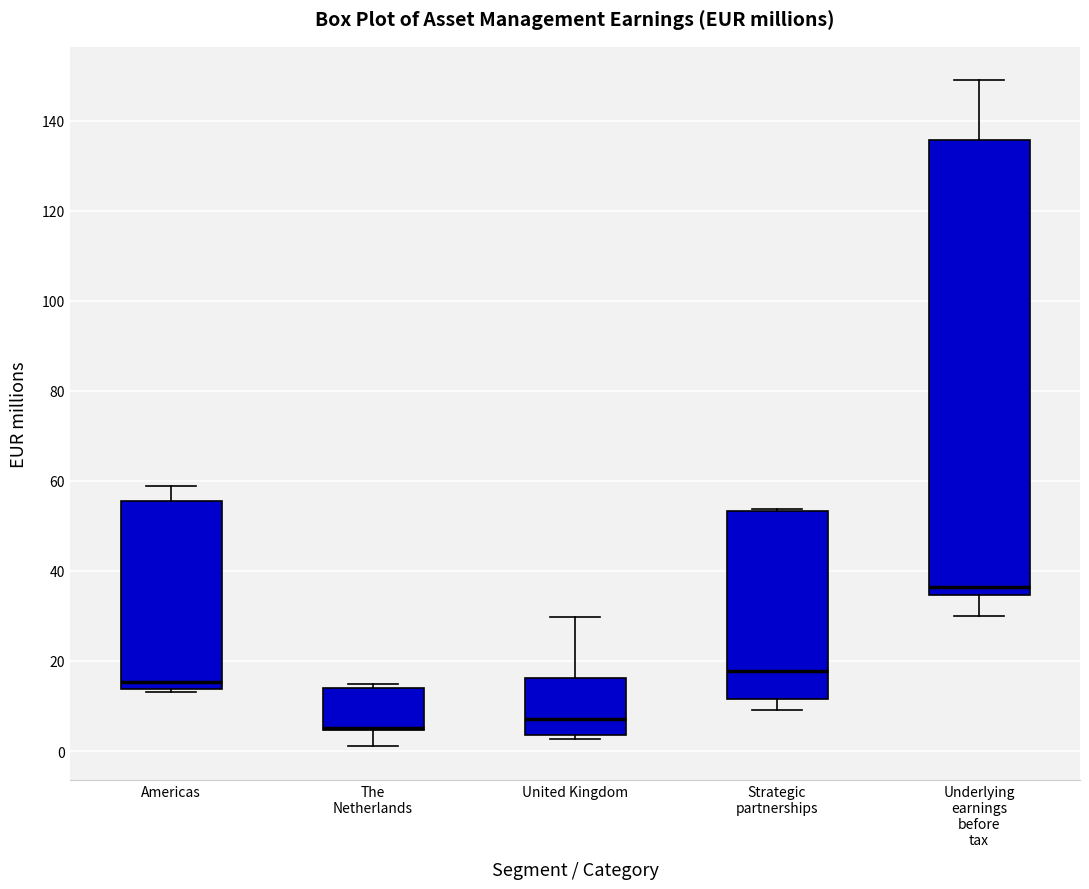

Which box is the tallest, from its lower edge to its upper edge?

Underlying earnings before tax